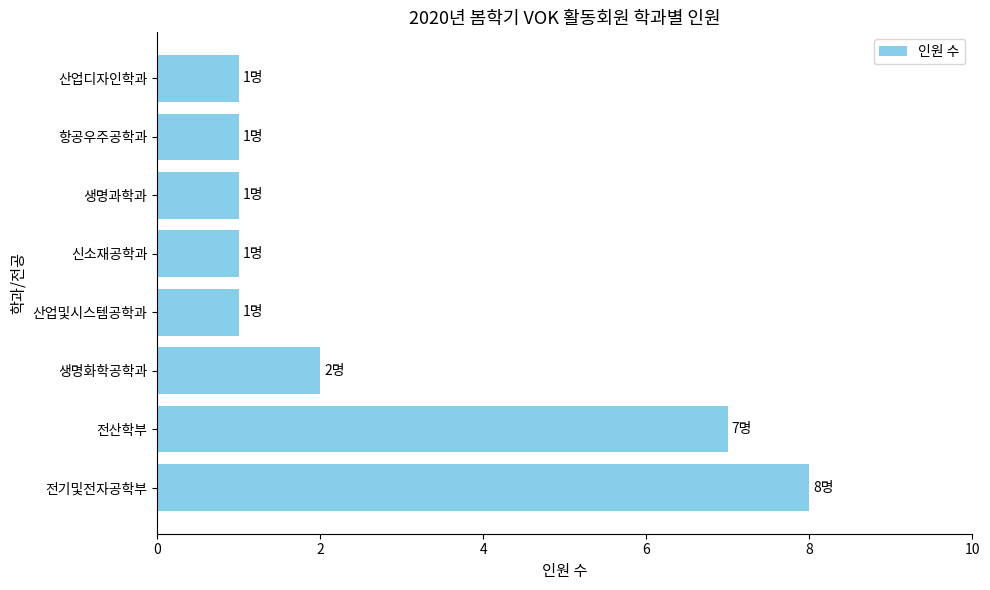

What is the difference between the second highest and minimum values?

6